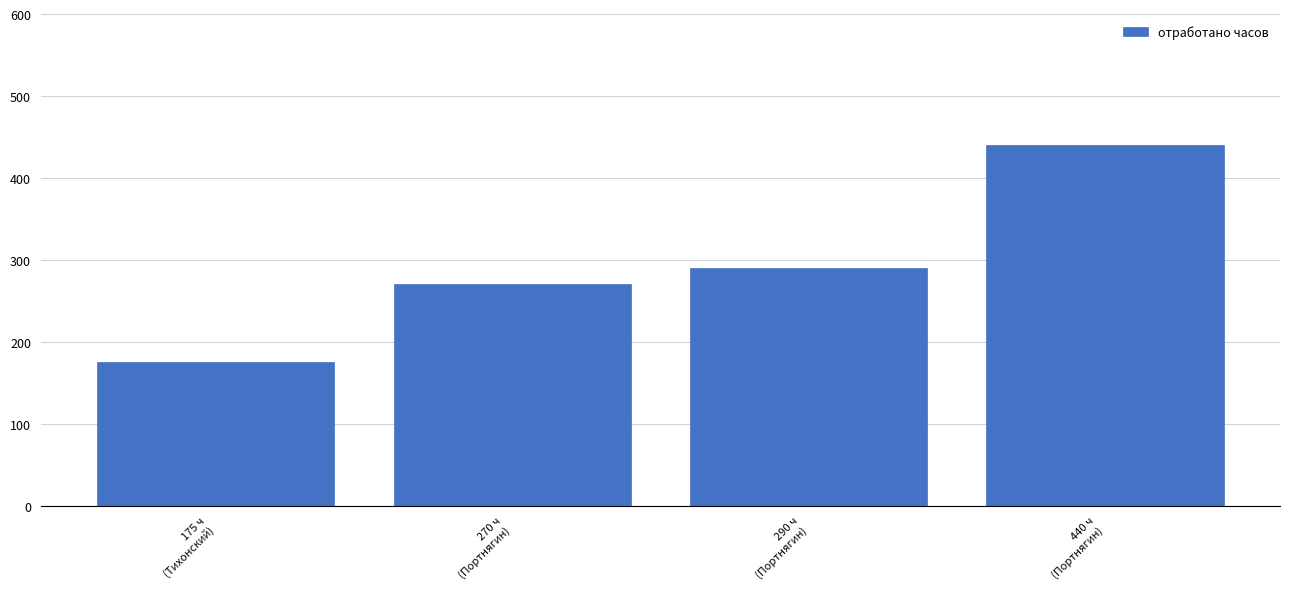

Reading left to right, list all the values displayed in this chart.

175	270	290	440